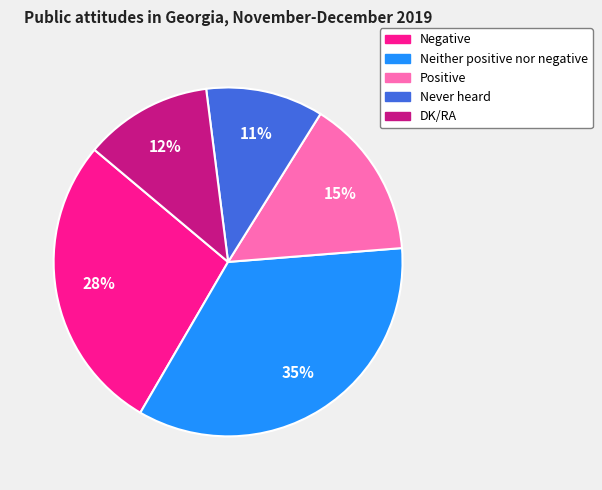

Between DK/RA and Never heard, which is larger?

DK/RA